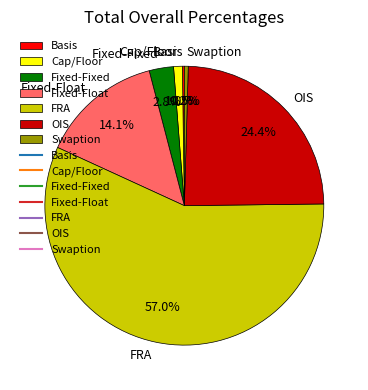

The FRA slice represents 57% of the pie. True or false?

True